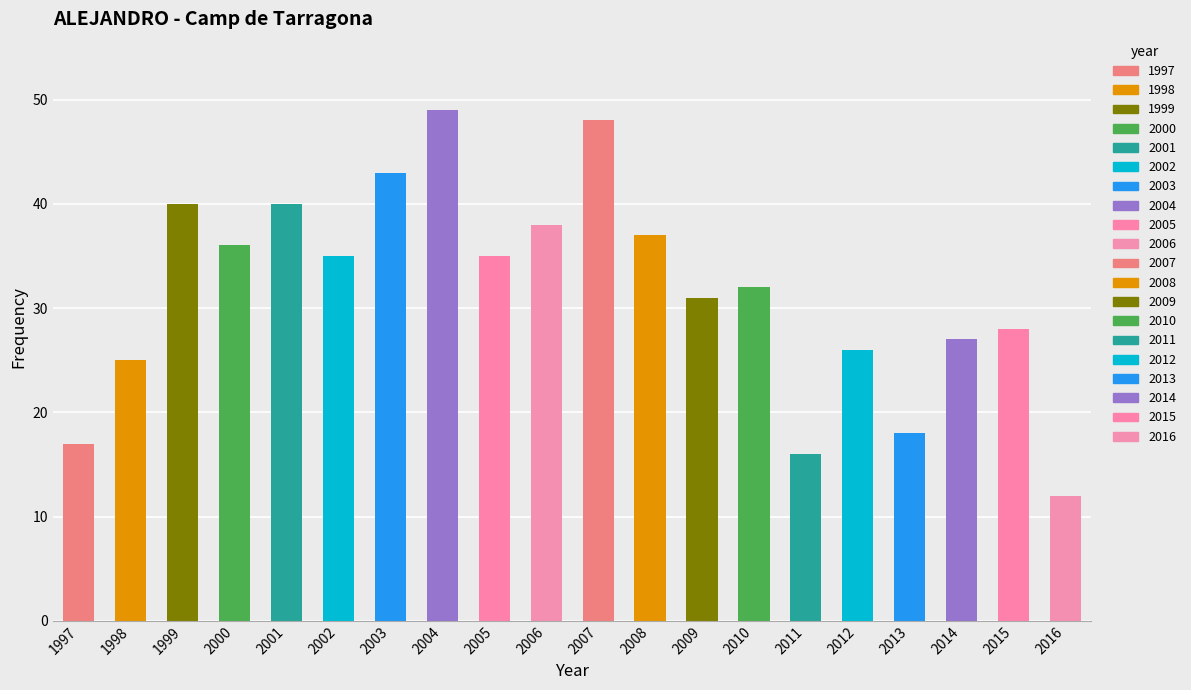

What is the average value?

32